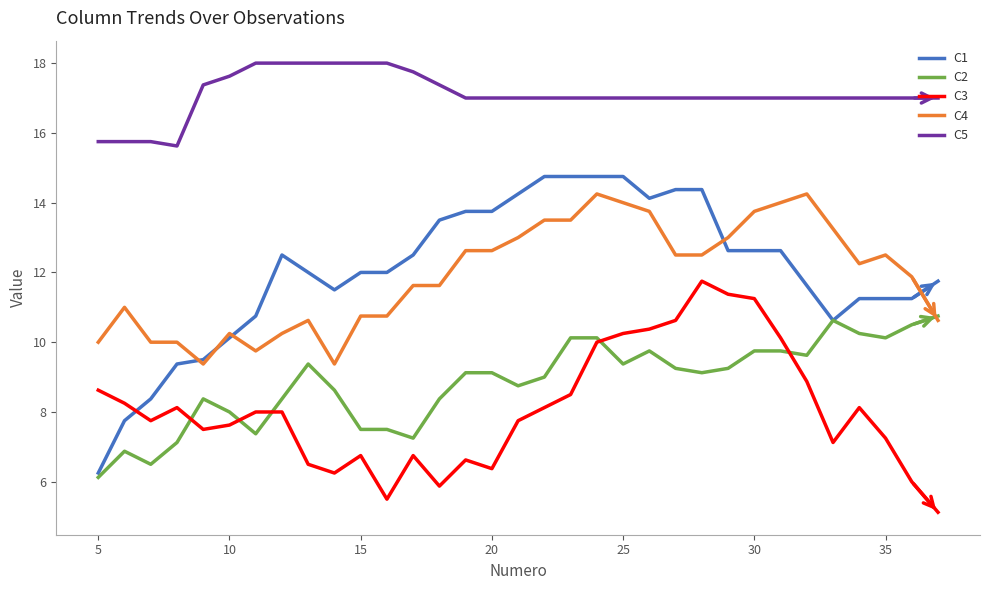

Which series has the widest spread of values?

C1